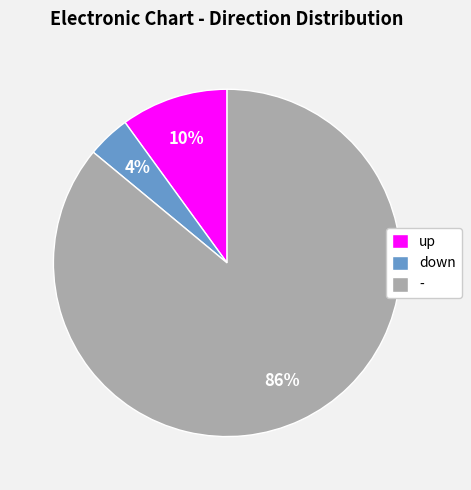

Rank the categories by value from highest to lowest.

-, up, down